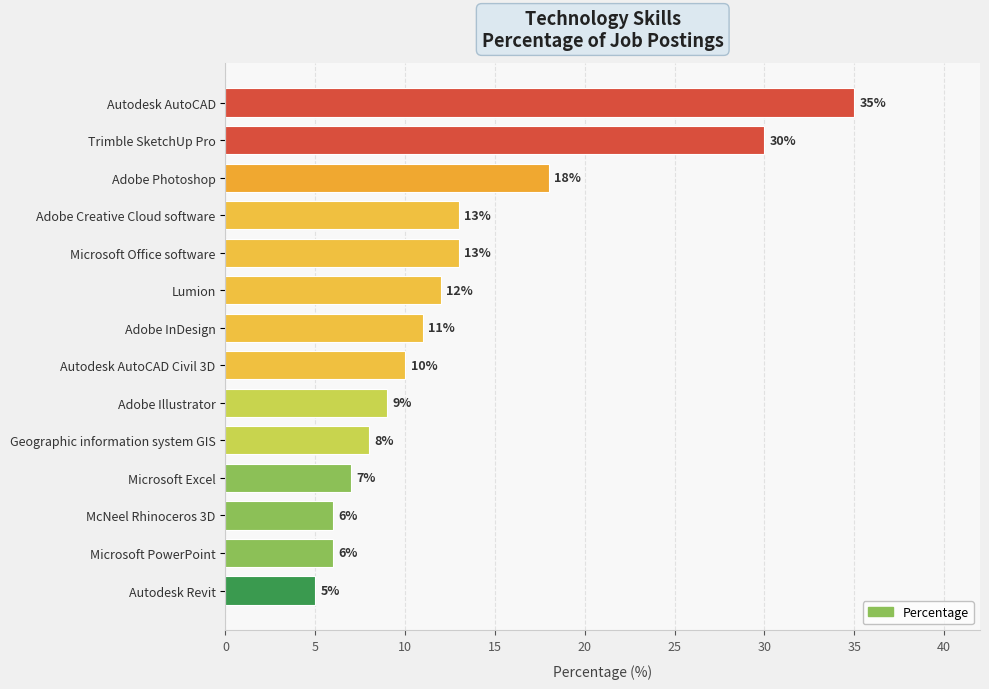

What is the maximum value shown in the chart?

35